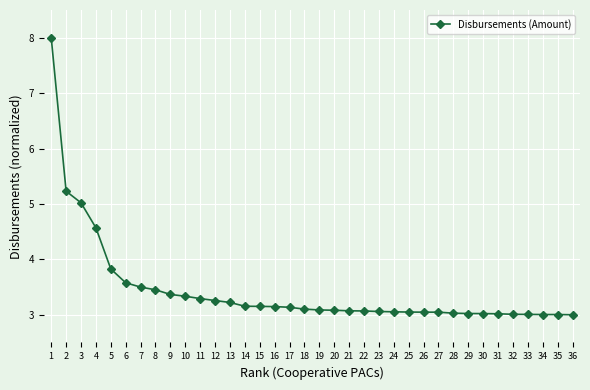

How many lines are shown in the chart?

1